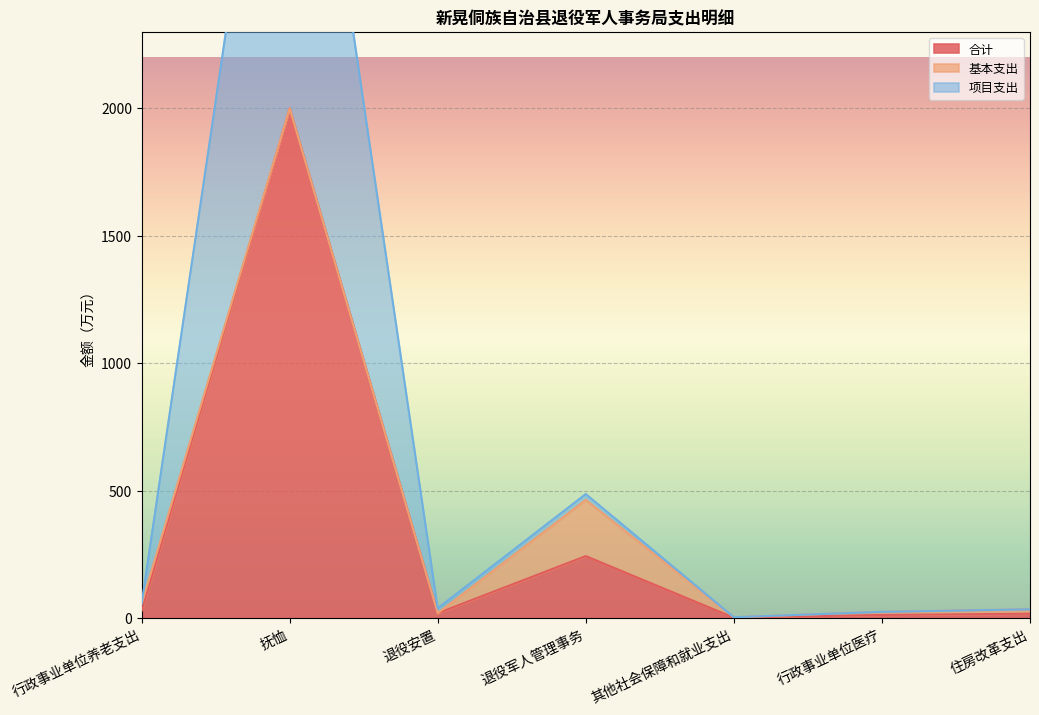

Count the number of categories in the chart.

7